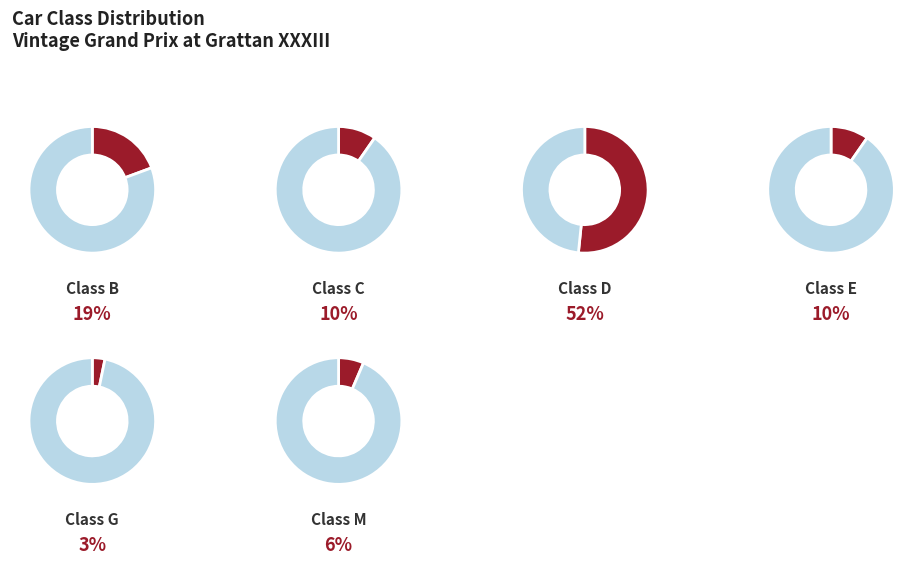

Does C represent more than half of the total?

No